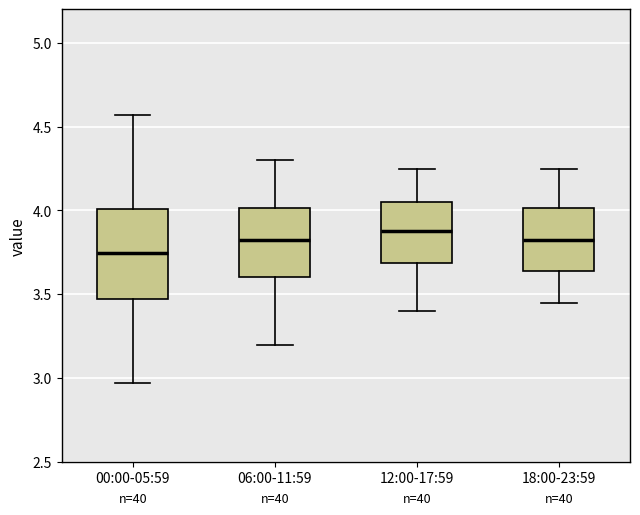

Where does the upper whisker of the box for 00:00-05:59 end on the y-axis? The values are not printed on the chart, so give them approximately, as read against the axis.

4.55